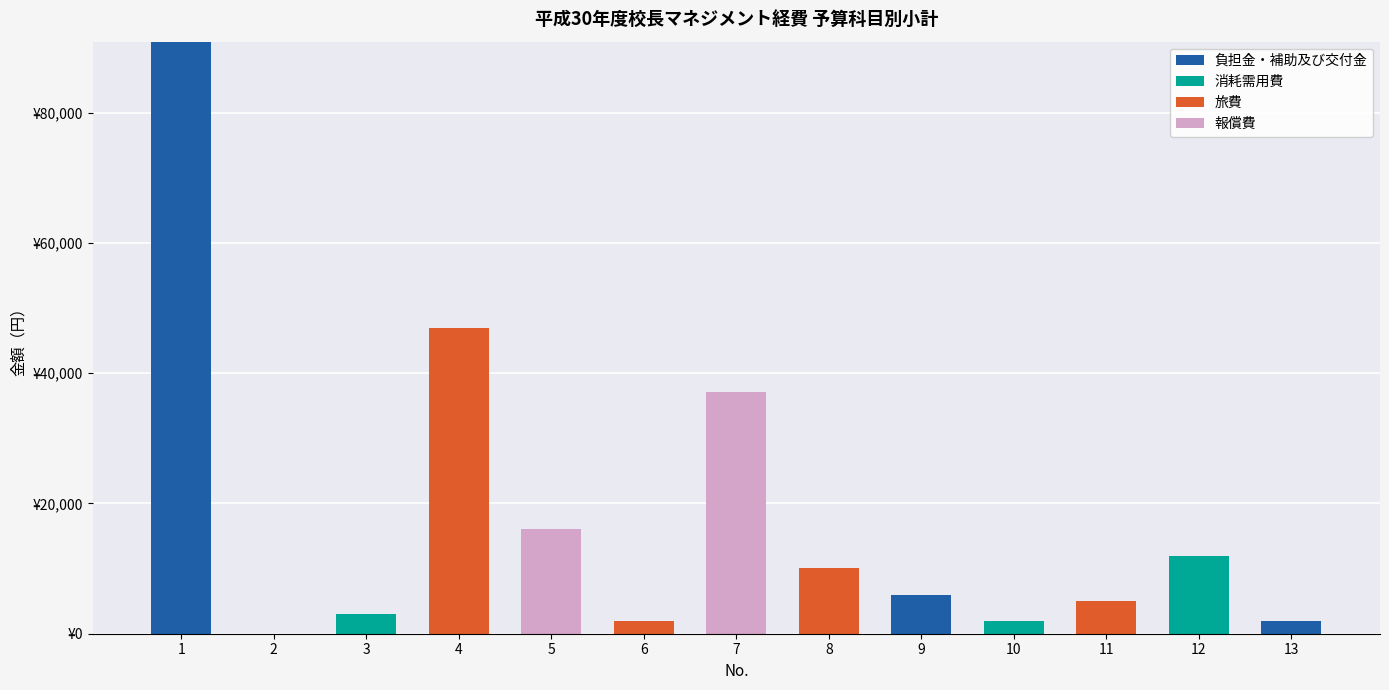

What are all the series names shown in the legend?

負担金・補助及び交付金, 消耗需用費, 旅費, 報償費